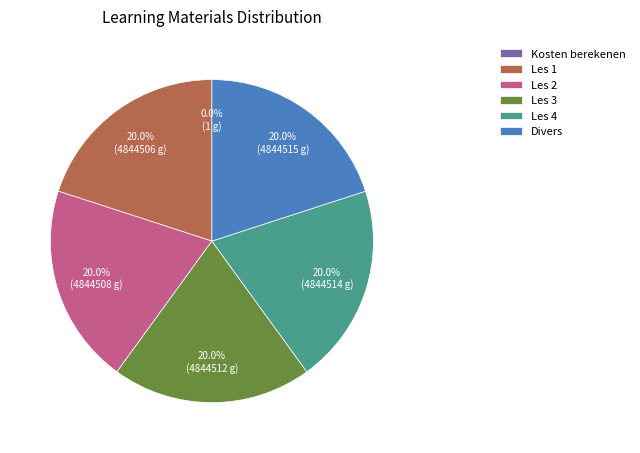

What is the ratio of the value at Les 2 to the value at Les 1?

1.0